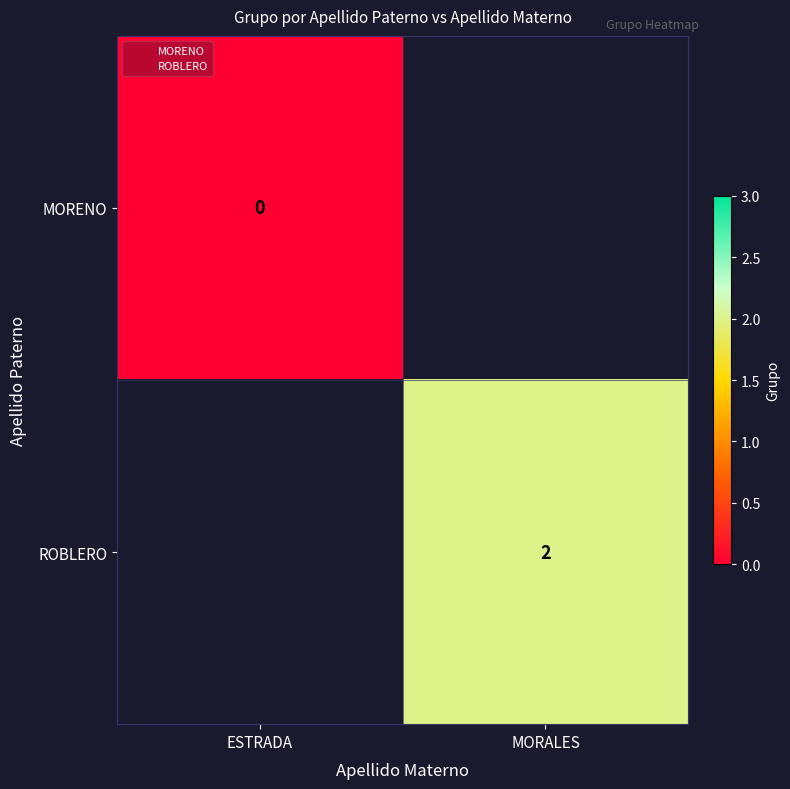

Where is MORENO nearest to the value 0?

ESTRADA